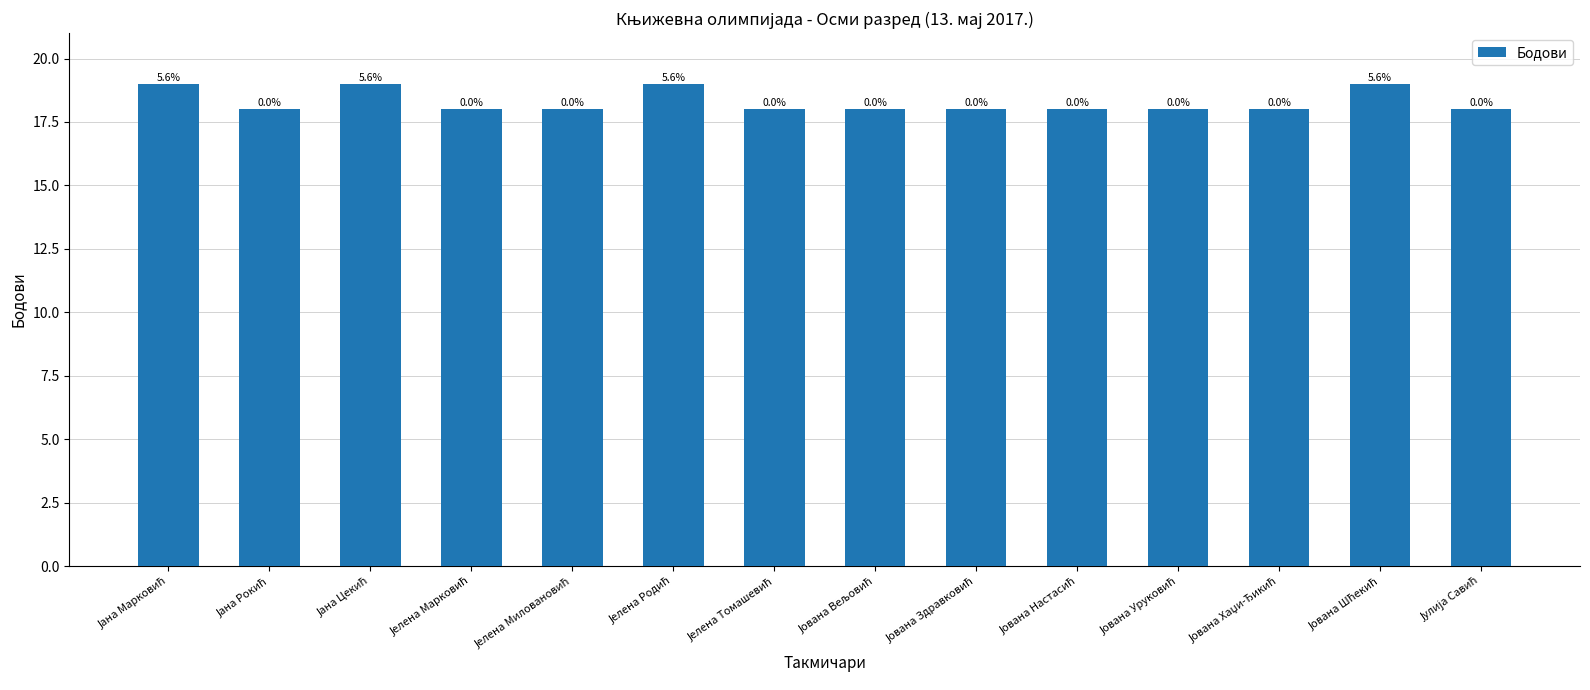

Is it true that the value at Јелена Миловановић is 9?

False